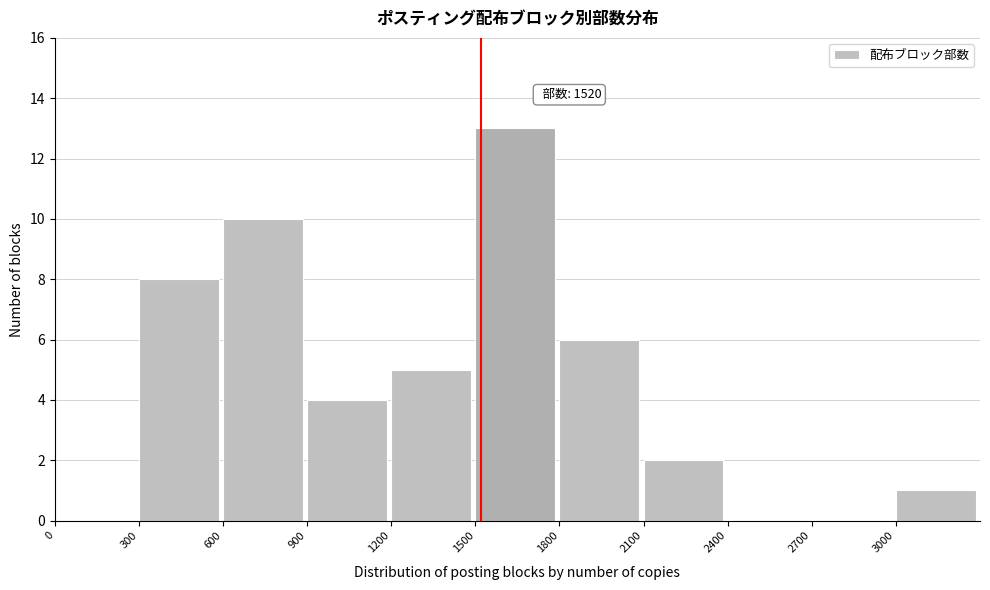

Over which range of the x-axis is the bar tallest?

1500 to 1800